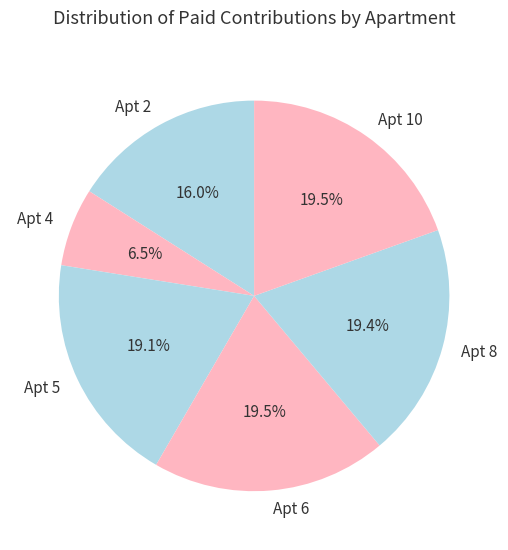

How many slices are in this pie chart?

6